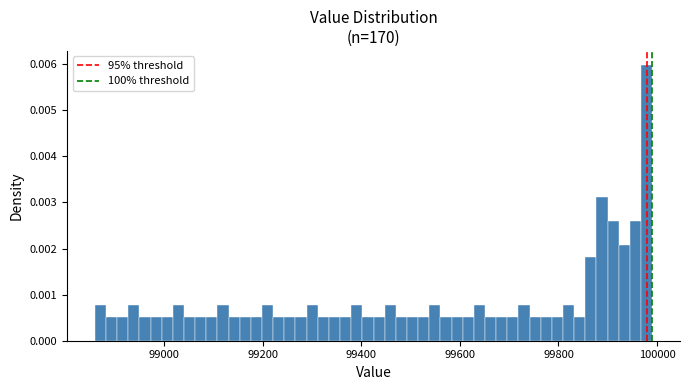

Around what value on the x-axis is the tallest bar? Give the approximate position of its centre, as read against the axis.

99980